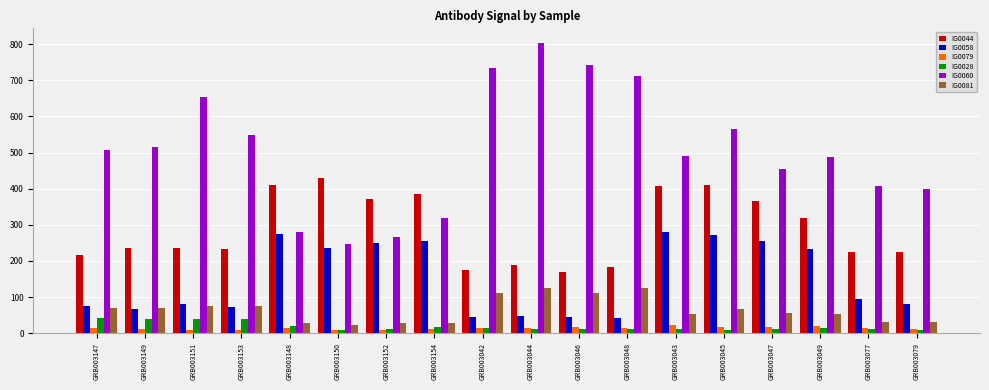

How many categories are shown in the chart?

18